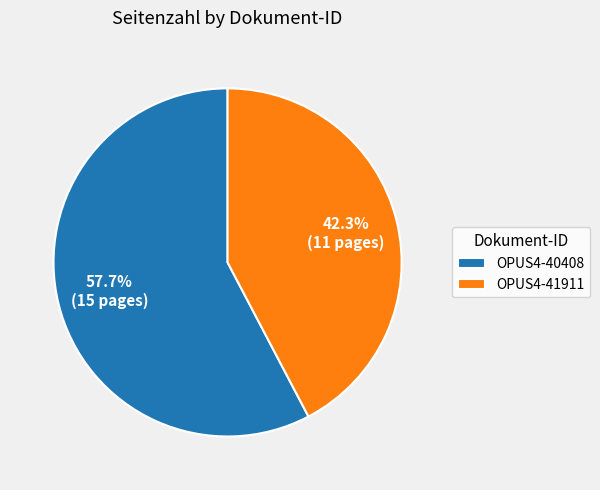

Combined, what portion of the pie is OPUS4-40408 and OPUS4-41911?

100.0%